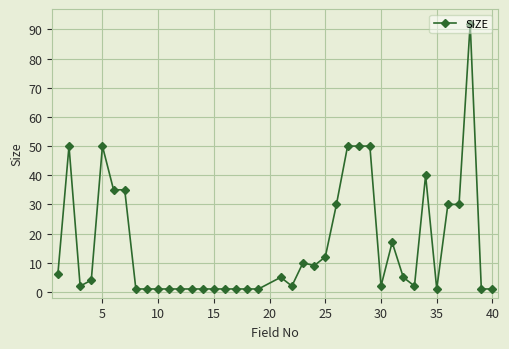

What is the maximum value shown in the chart?

92